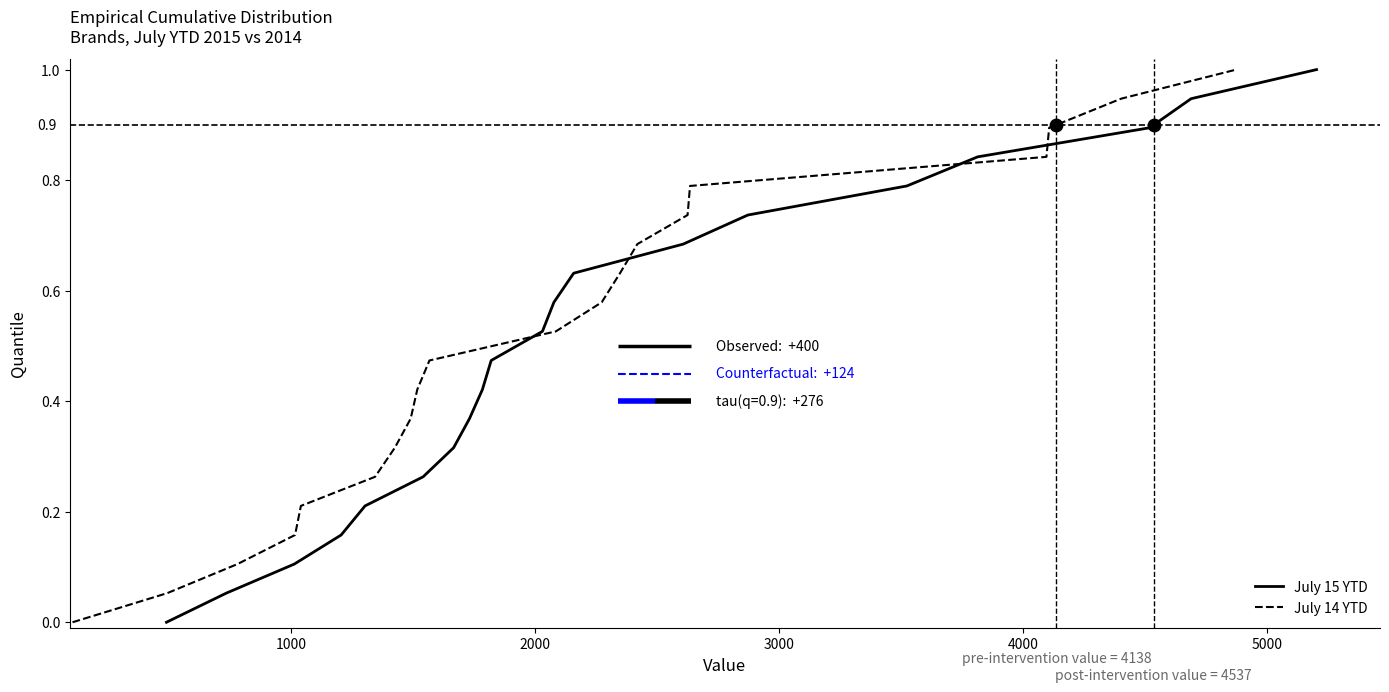

Which series has the largest total across all categories?

July 15 YTD